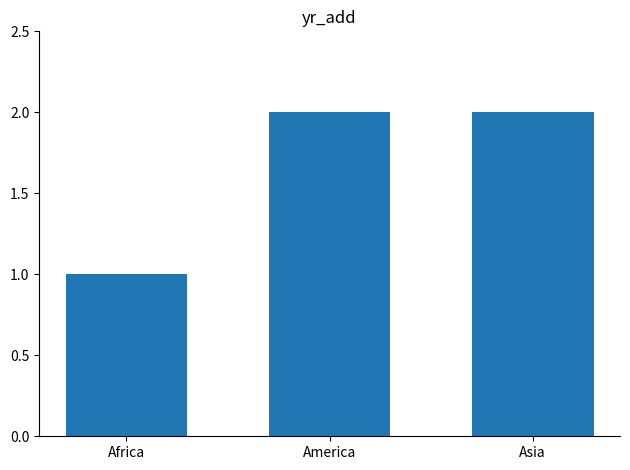

What is the approximate value at Asia?

2